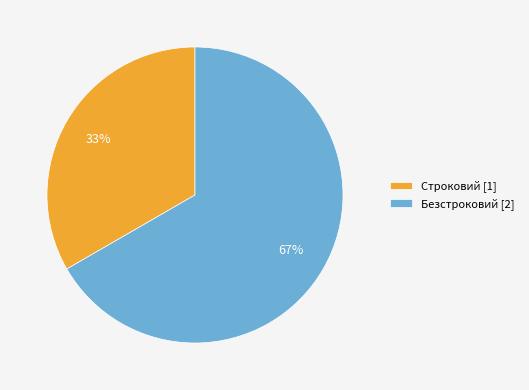

Count the number of slices in the pie.

2